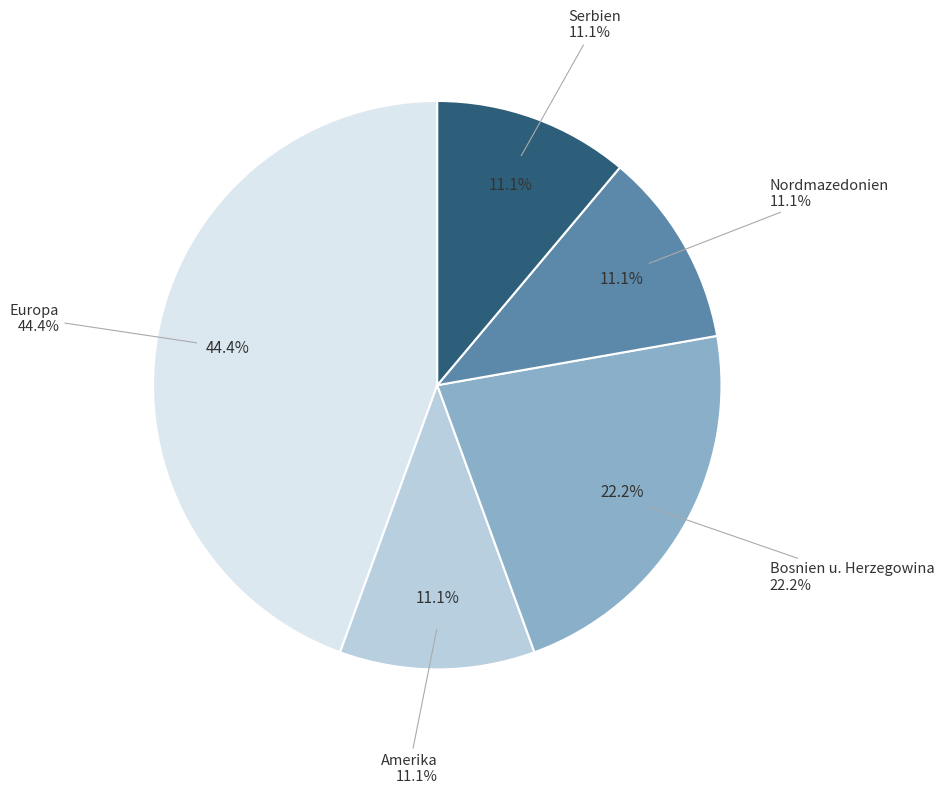

The Amerika slice represents 3% of the pie. True or false?

False